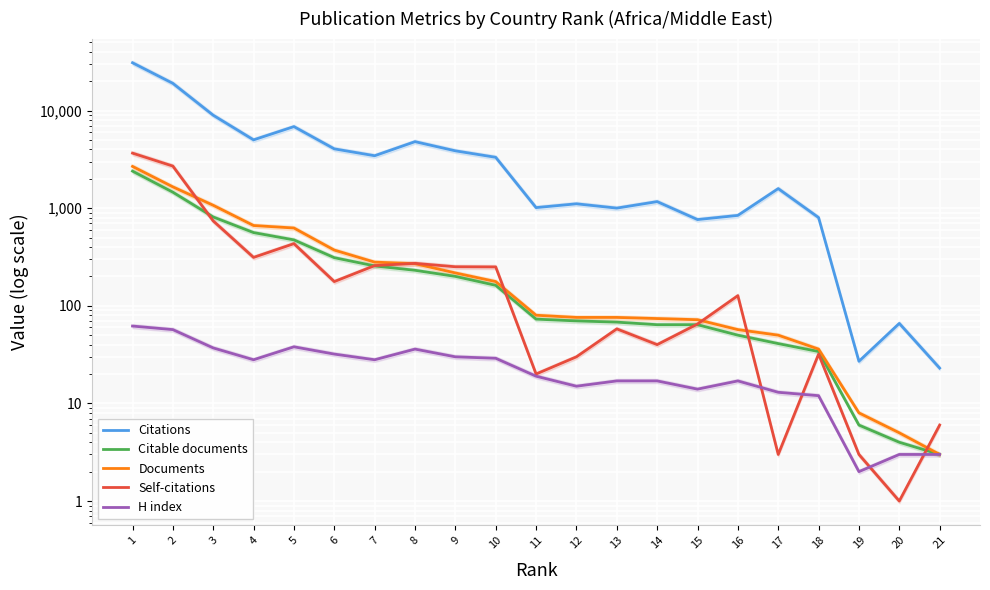

At which category is the sum across all series the highest?

1